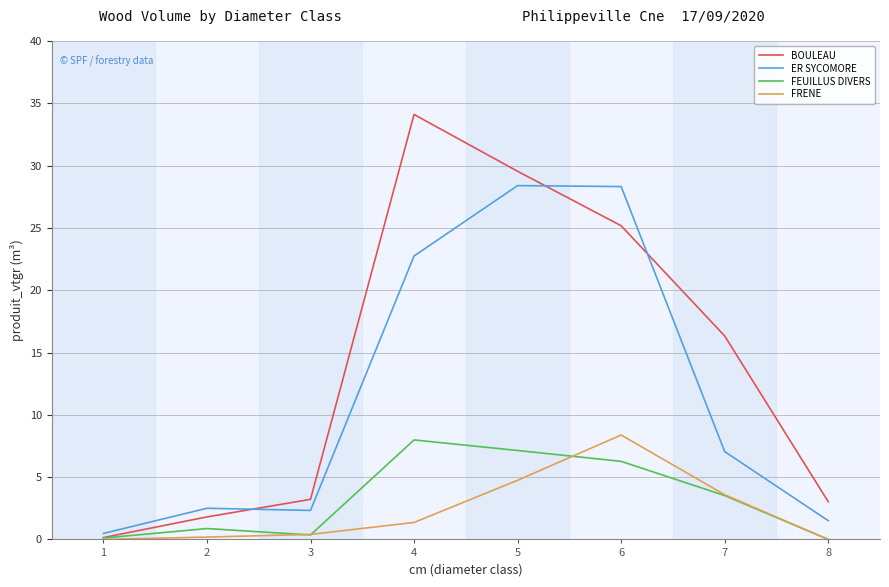

What is the total value across all series at 5?

69.8